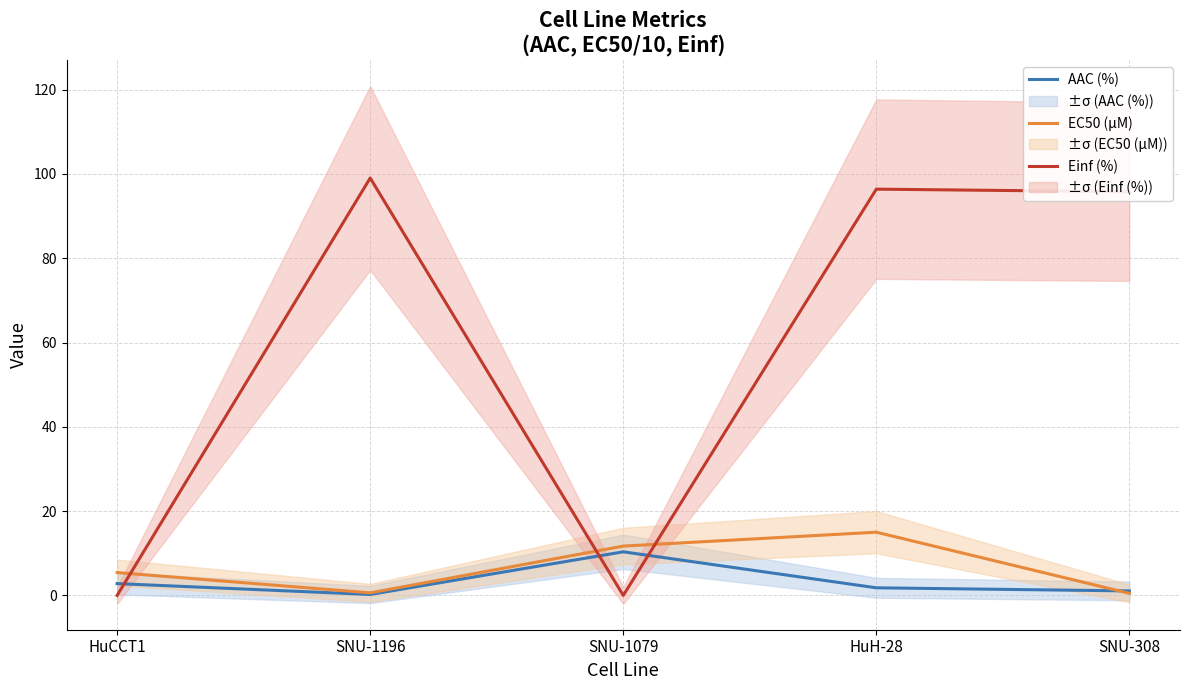

What are all the series names shown in the legend?

AAC (%), EC50 (µM), Einf (%)